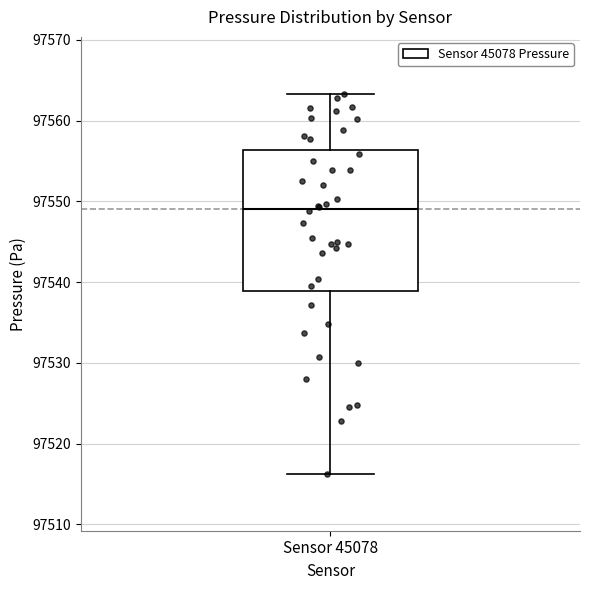

Where does the upper whisker of the box for Sensor 45078 end on the y-axis? The values are not printed on the chart, so give them approximately, as read against the axis.

97563